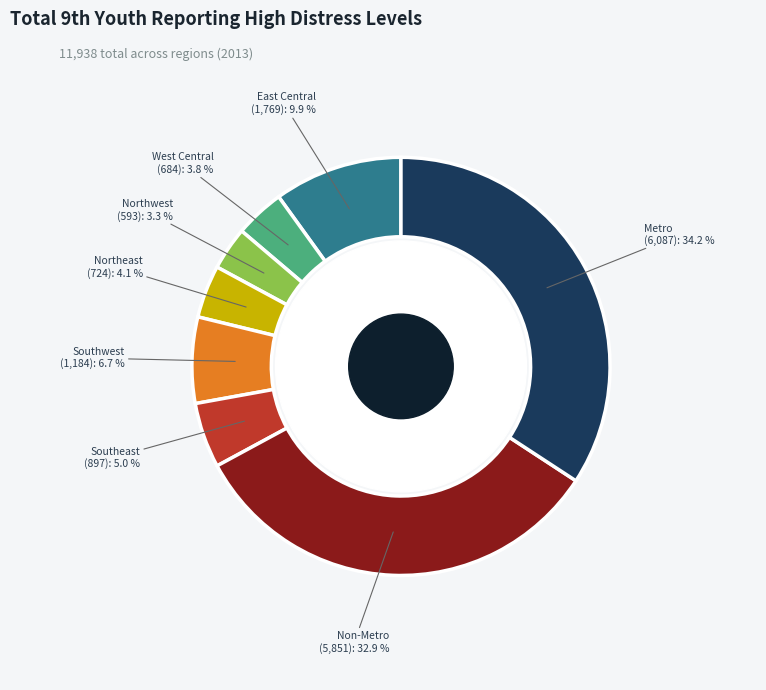

Is Northwest the majority of the pie?

No